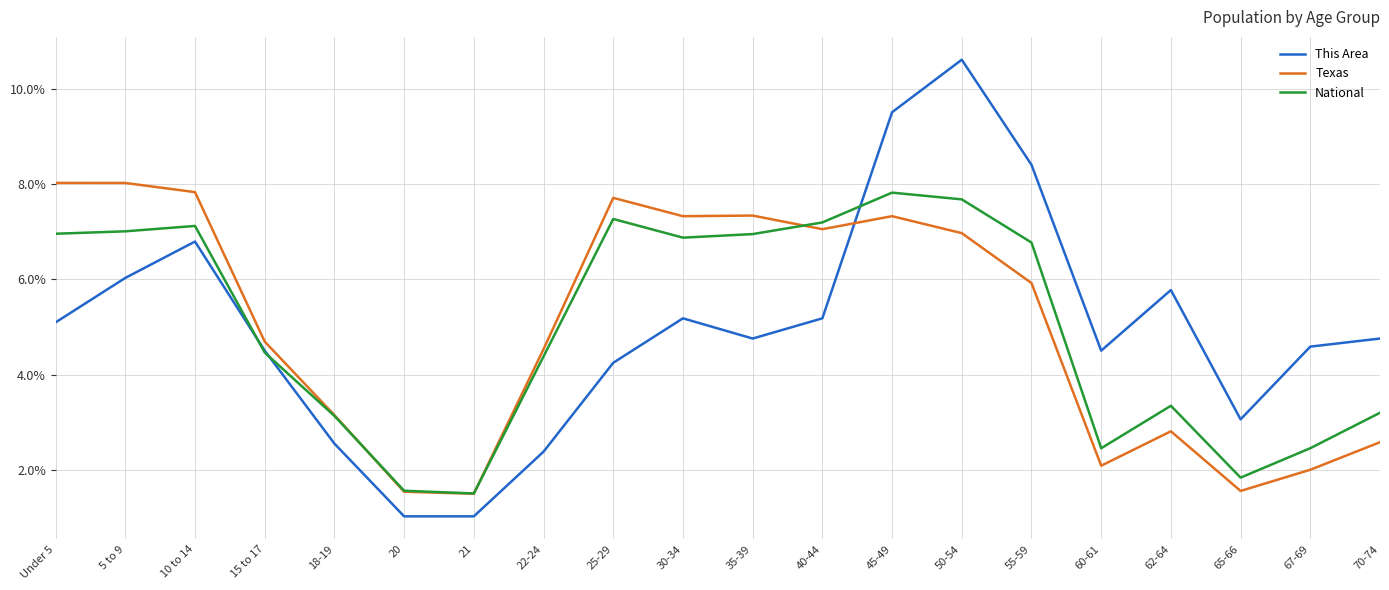

After their last crossing, which series has the higher values: Texas or This Area?

This Area